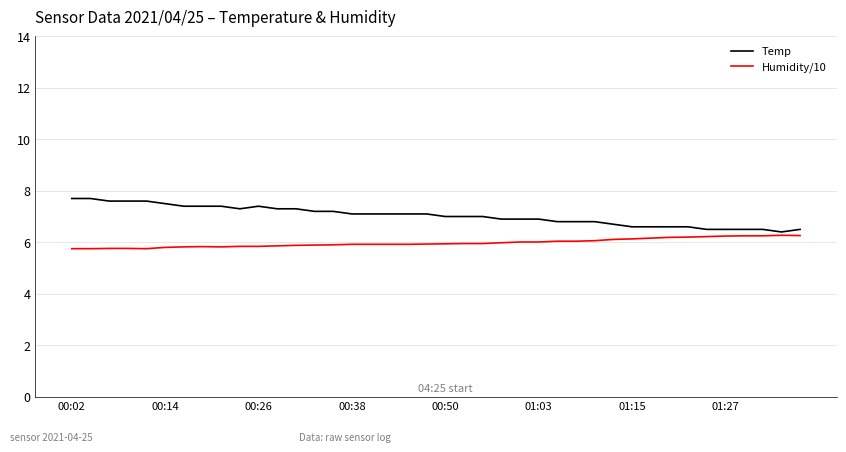

True or false: Humidity/10 and Temp cross at least once.

False